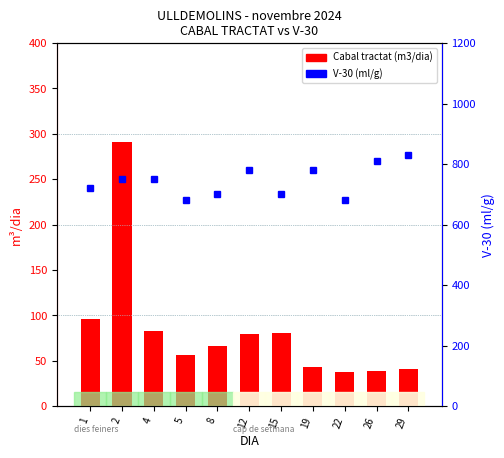

Which label corresponds to the smallest value in the chart?

22